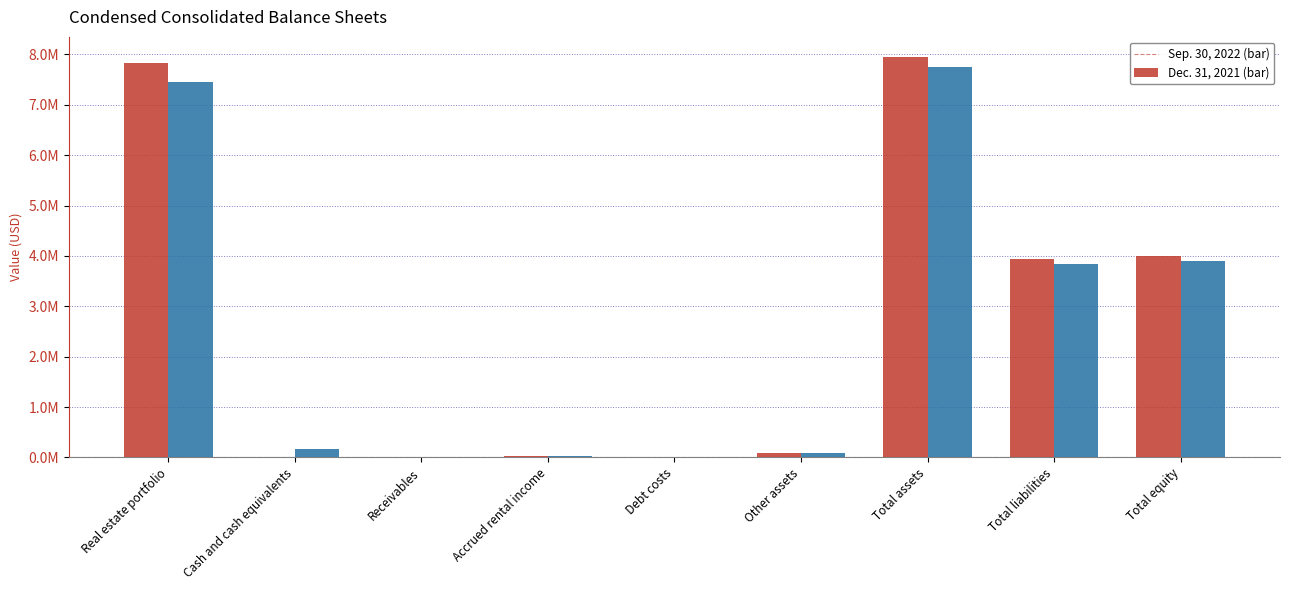

Does the chart contain stacked bars?

No